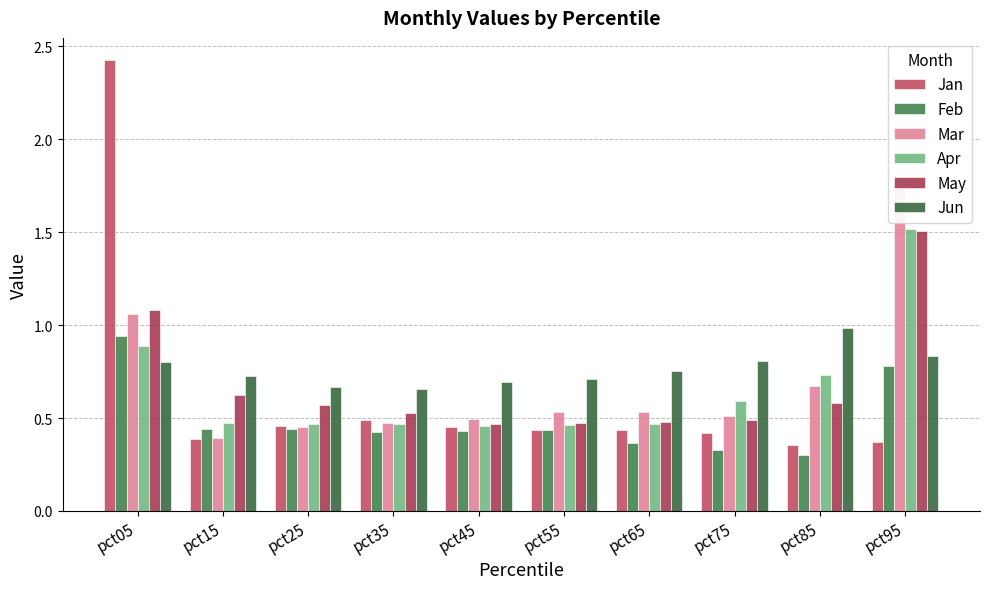

The May series shows 0.8 at pct25. True or false?

False